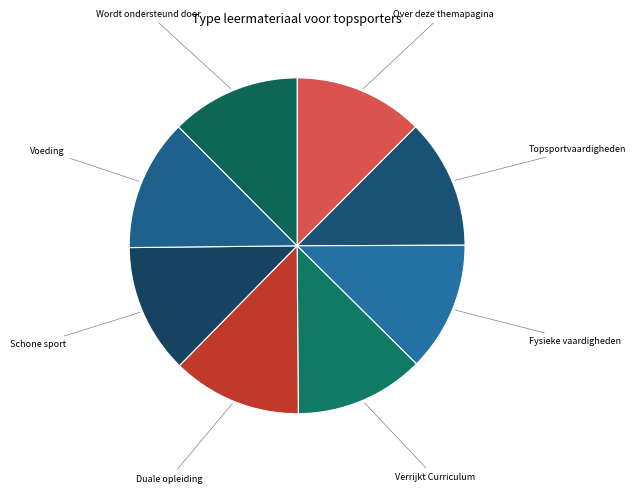

Does Wordt ondersteund door represent more than half of the total?

No